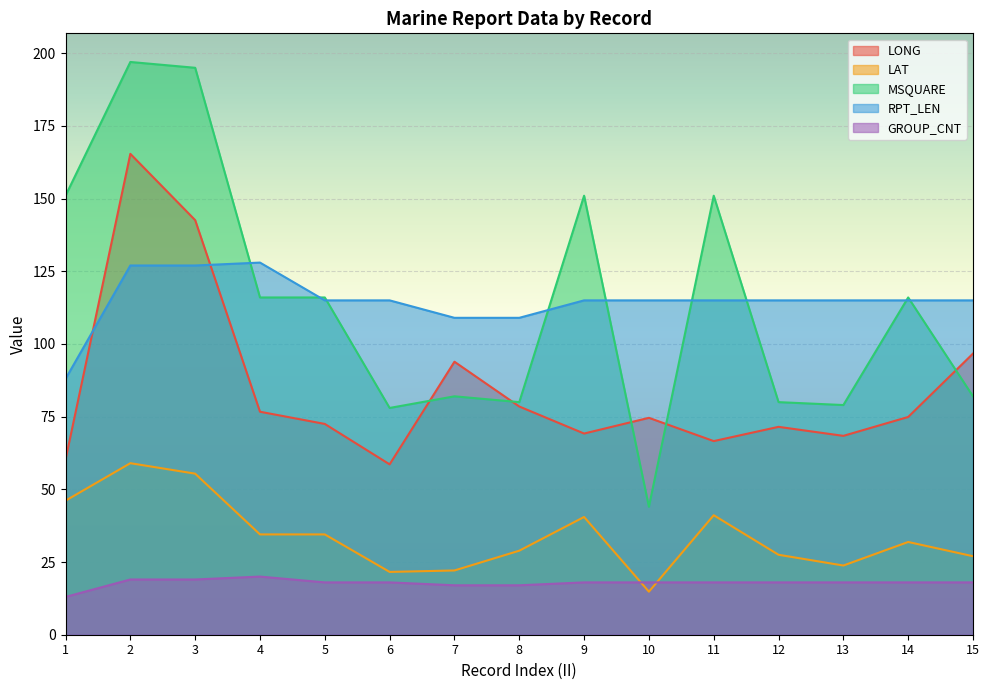

What is the average value of the MSQUARE series?

114.5